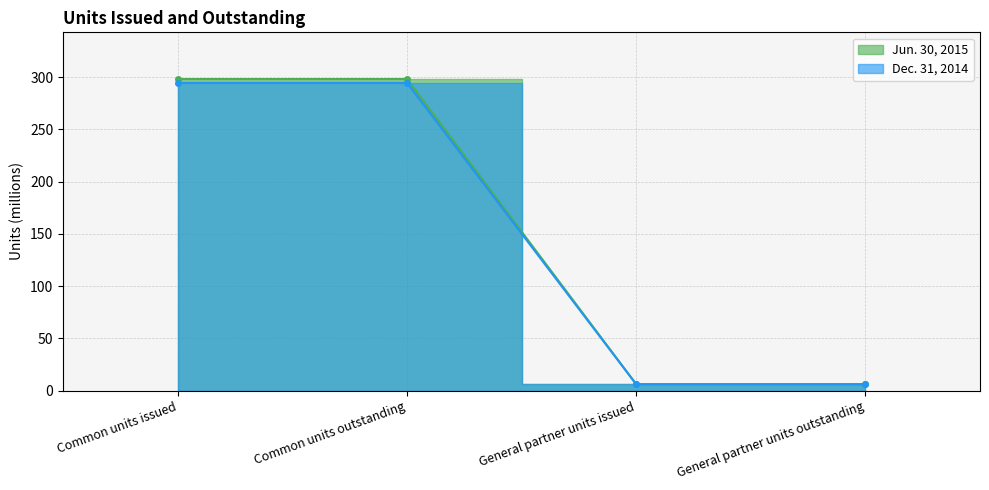

True or false: Dec. 31, 2014 has more than 0 points higher than both neighbors.

False